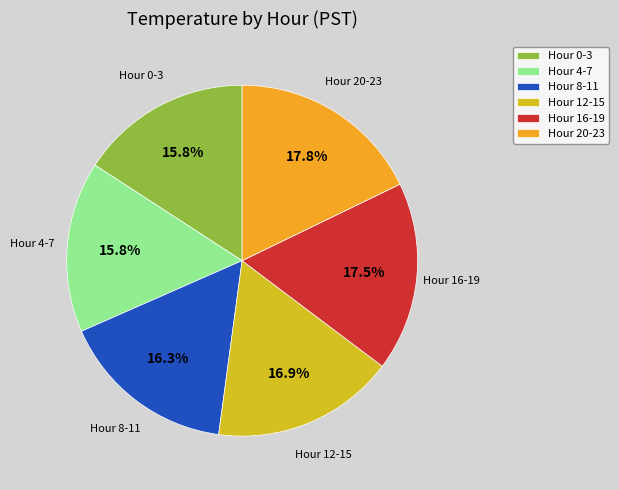

What is the total percentage of Hour 20-23 and Hour 8-11?

34.1%